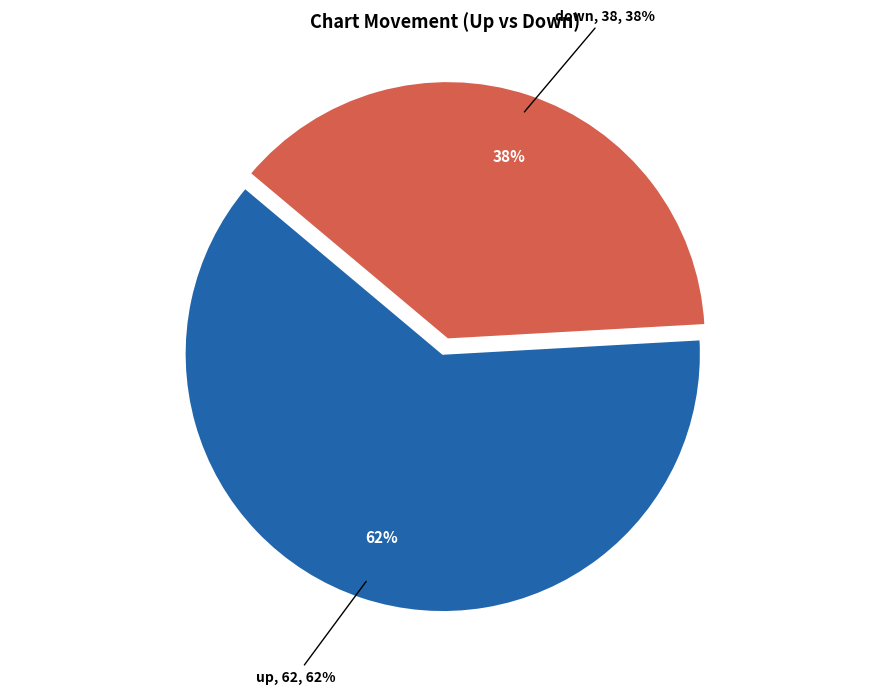

Does any single category account for the majority?

Yes